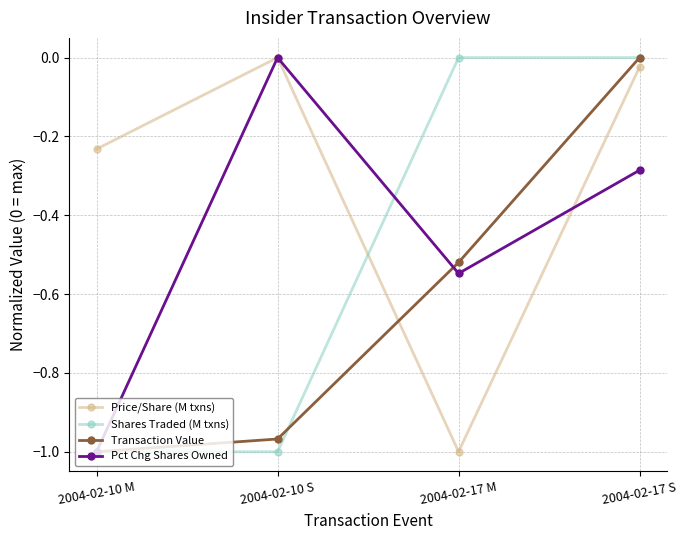

What is the average value of the Transaction Value series?

-0.6